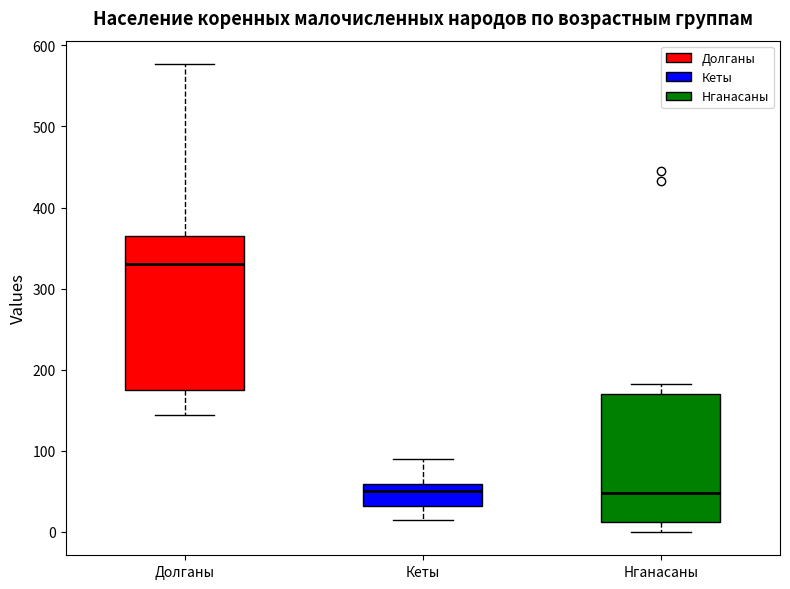

Where does the median line of the box for Кеты sit on the y-axis? The values are not printed on the chart, so give them approximately, as read against the axis.

50